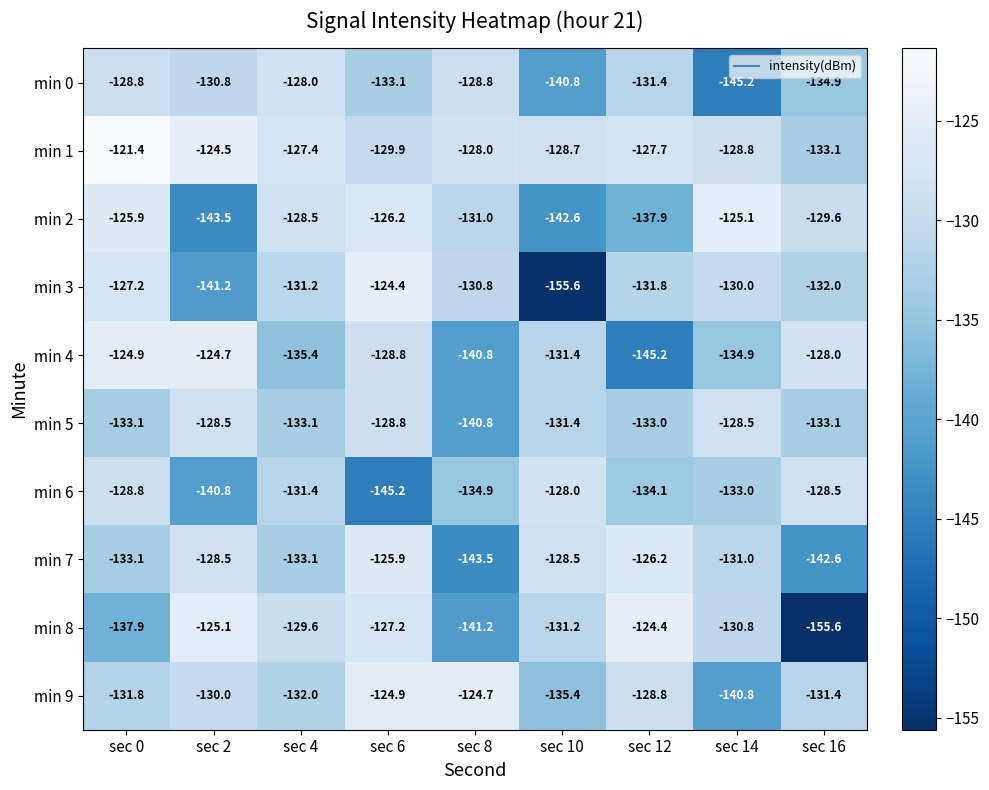

The min 9 series shows -67.2 at sec 14. True or false?

False